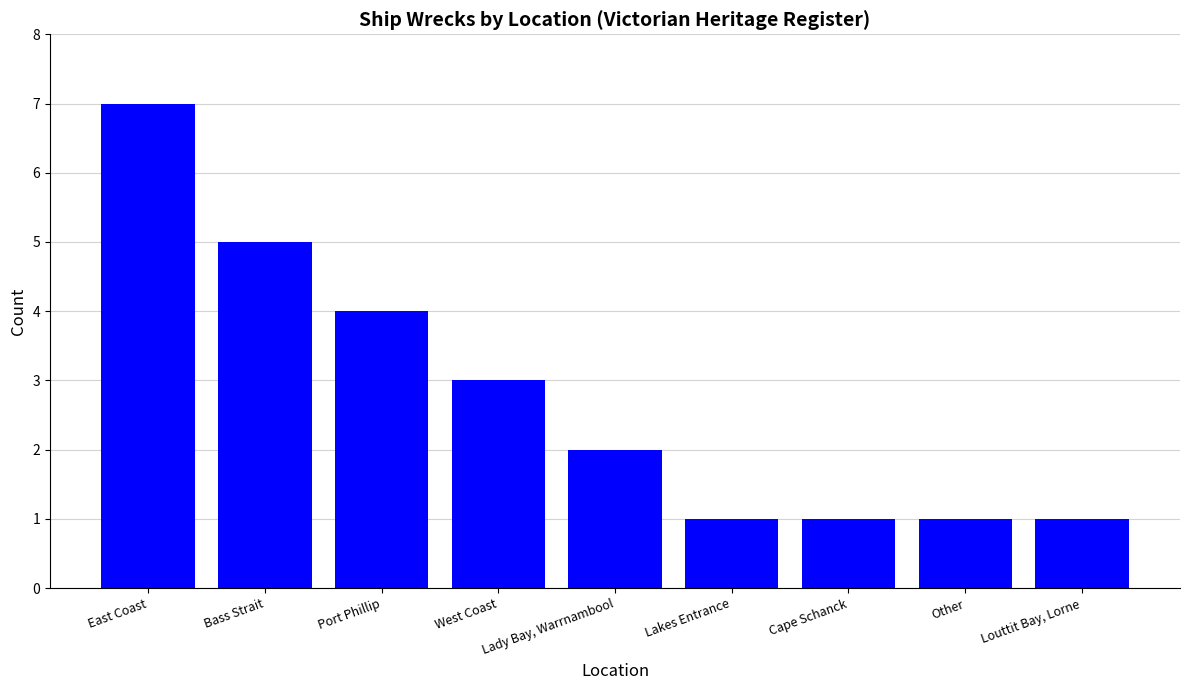

Does the chart contain stacked bars?

No